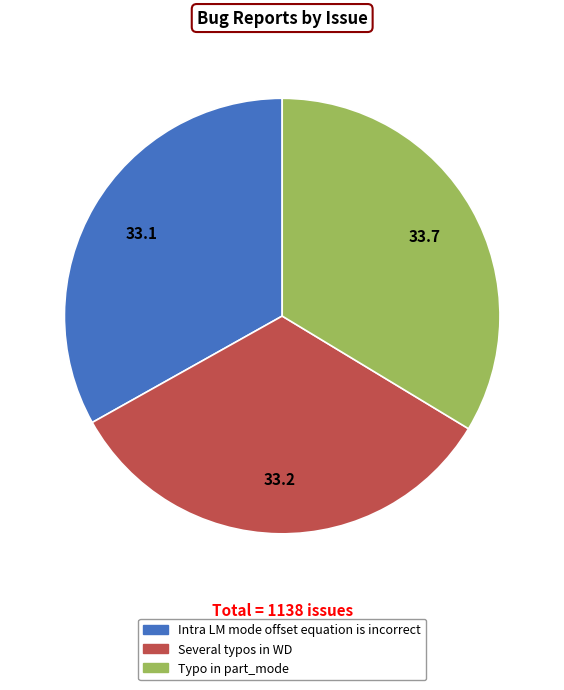

Does any single category account for the majority?

No